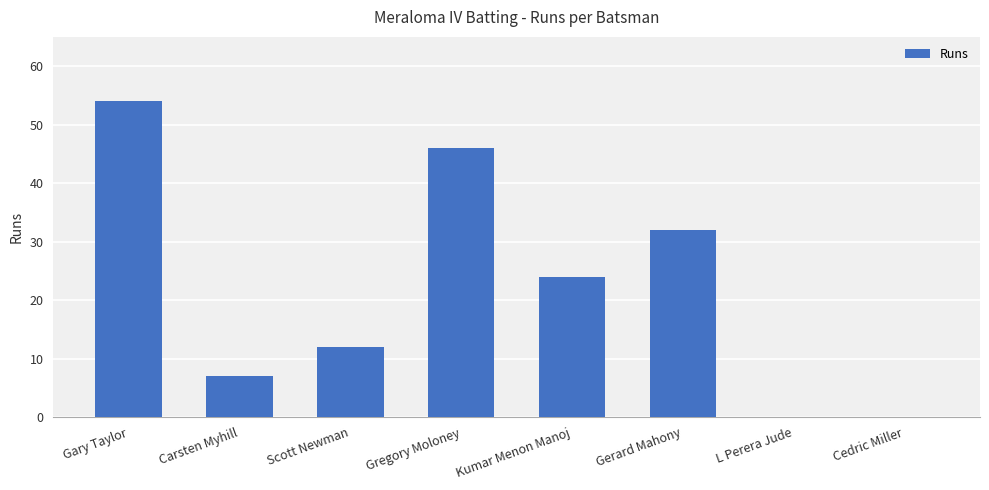

Are the bars horizontal?

No